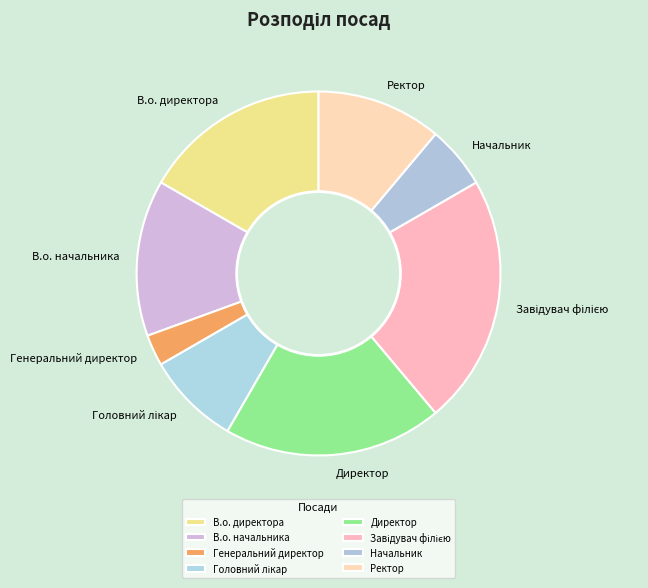

What is the smallest slice in the pie chart?

Генеральний директор